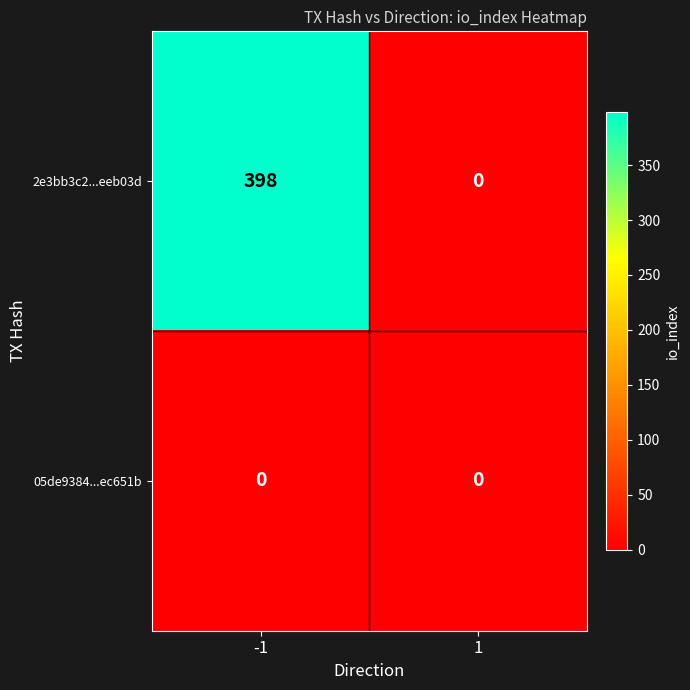

The value of 05de9384...ec651b at -1 is 0. True or false?

True